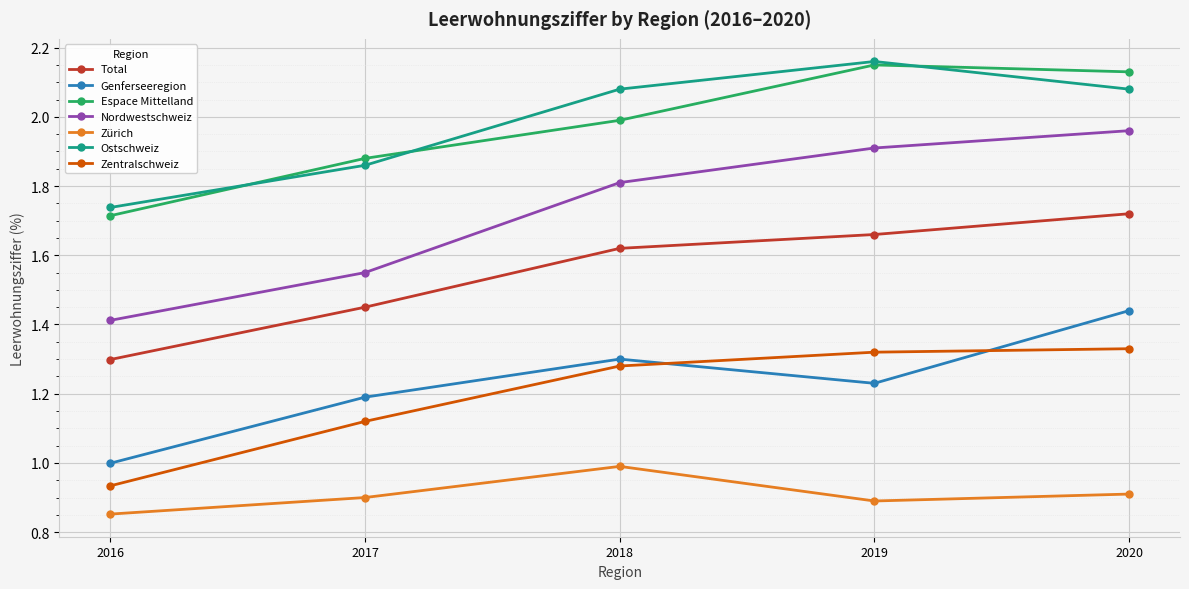

Which series has the largest range (max minus min)?

Nordwestschweiz